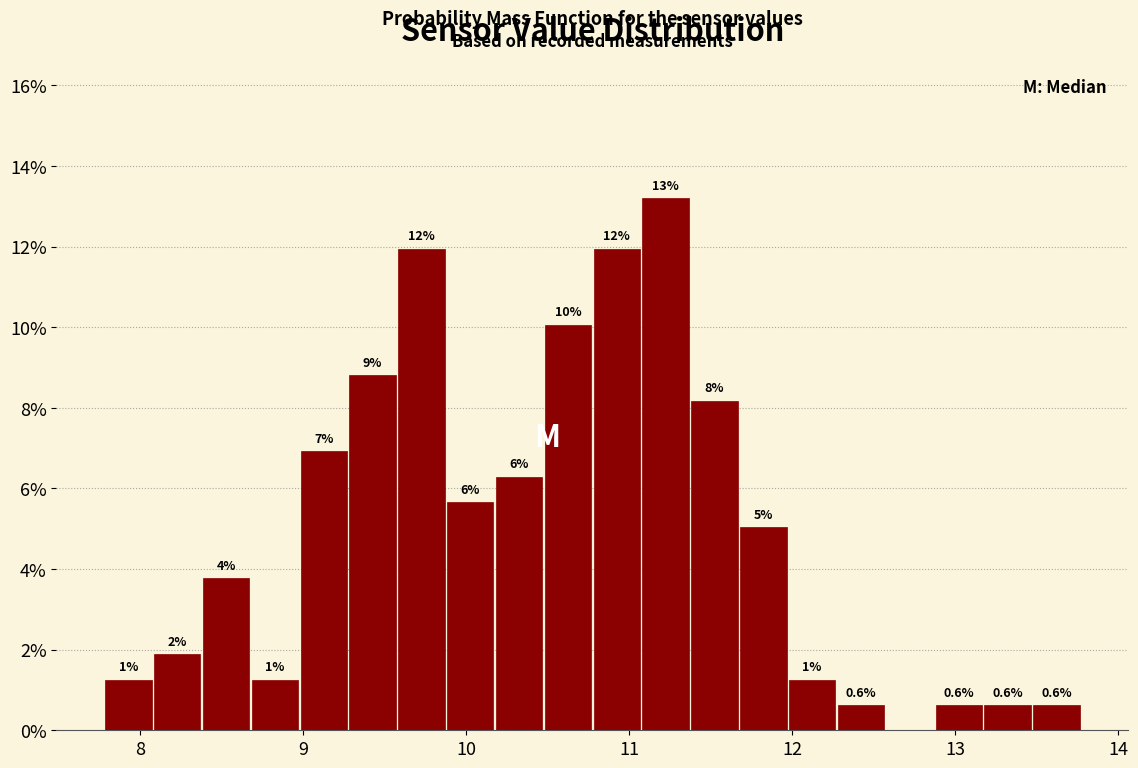

Read against the x-axis, roughly where is the centre of the tallest bar?

11.2